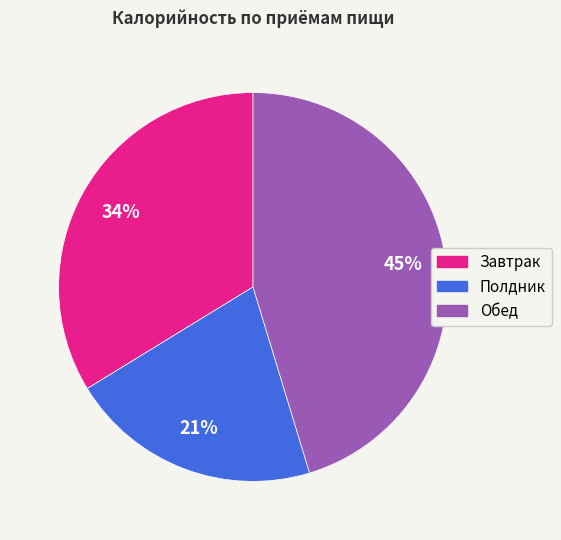

To the nearest percent, what is the average slice percentage?

33%